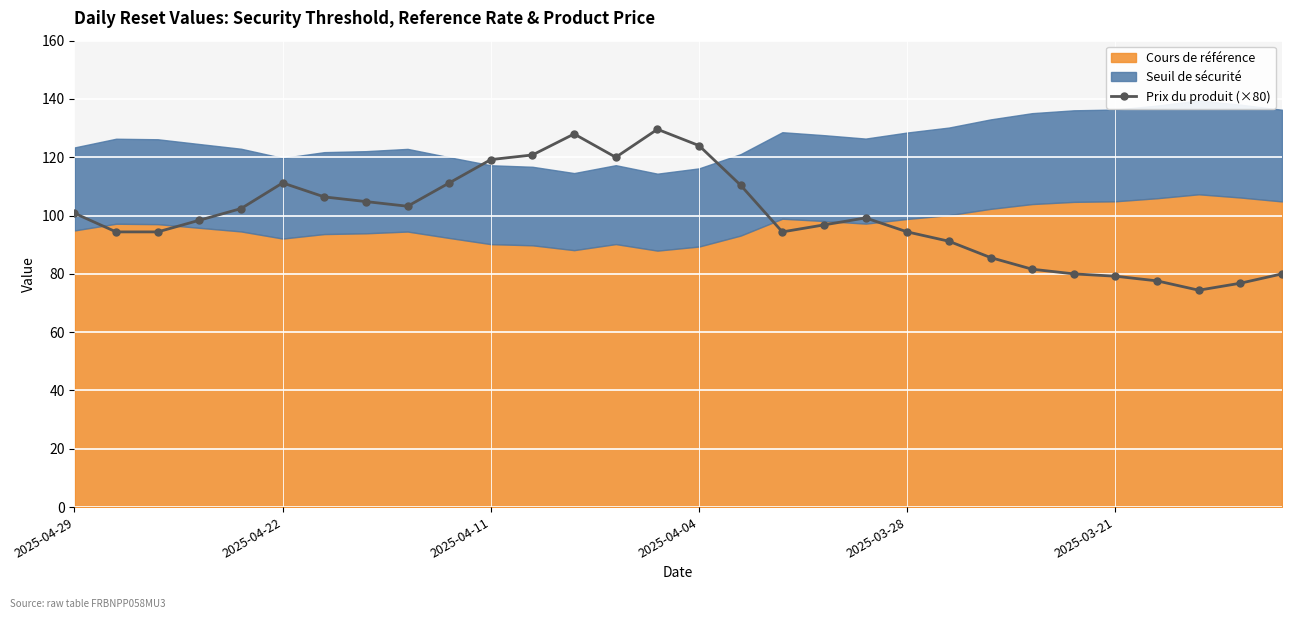

True or false: Prix du produit (×80) has more than 2 points higher than both neighbors.

True